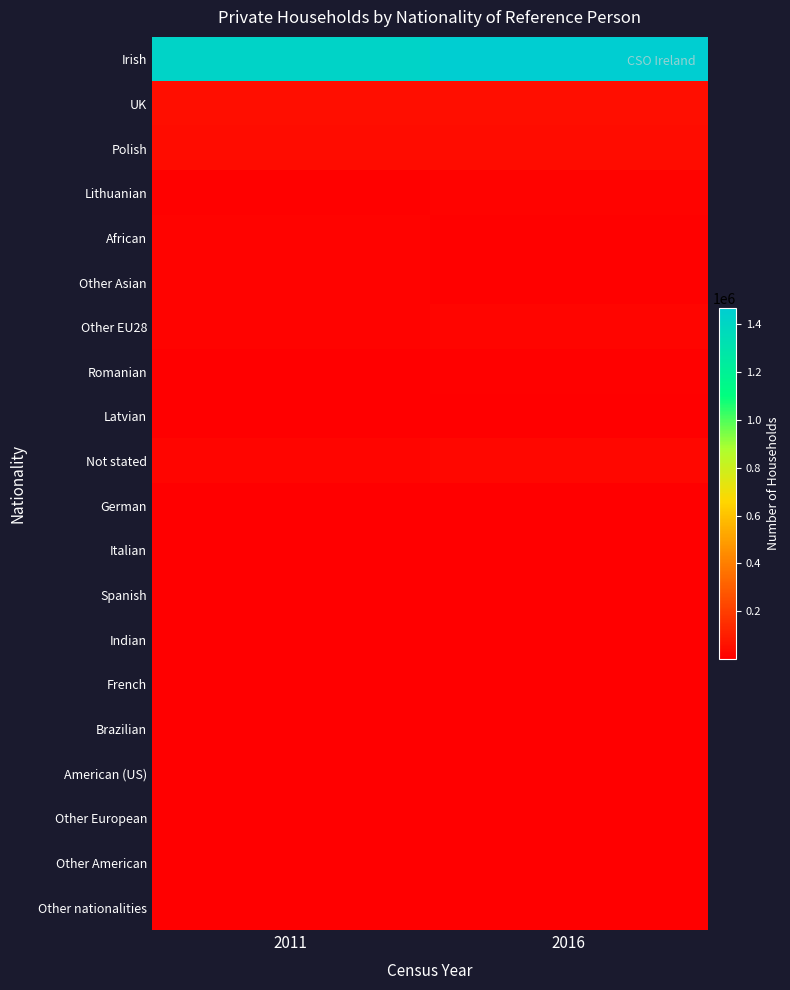

Which has a higher value, 2016 or 2011?

2016